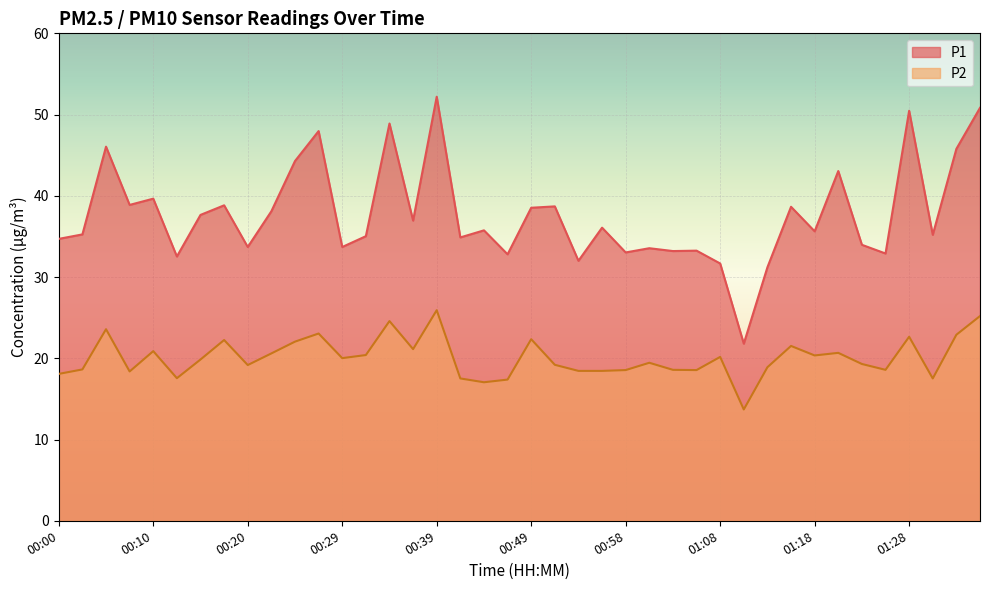

At which category is the sum across all series the highest?

00:39